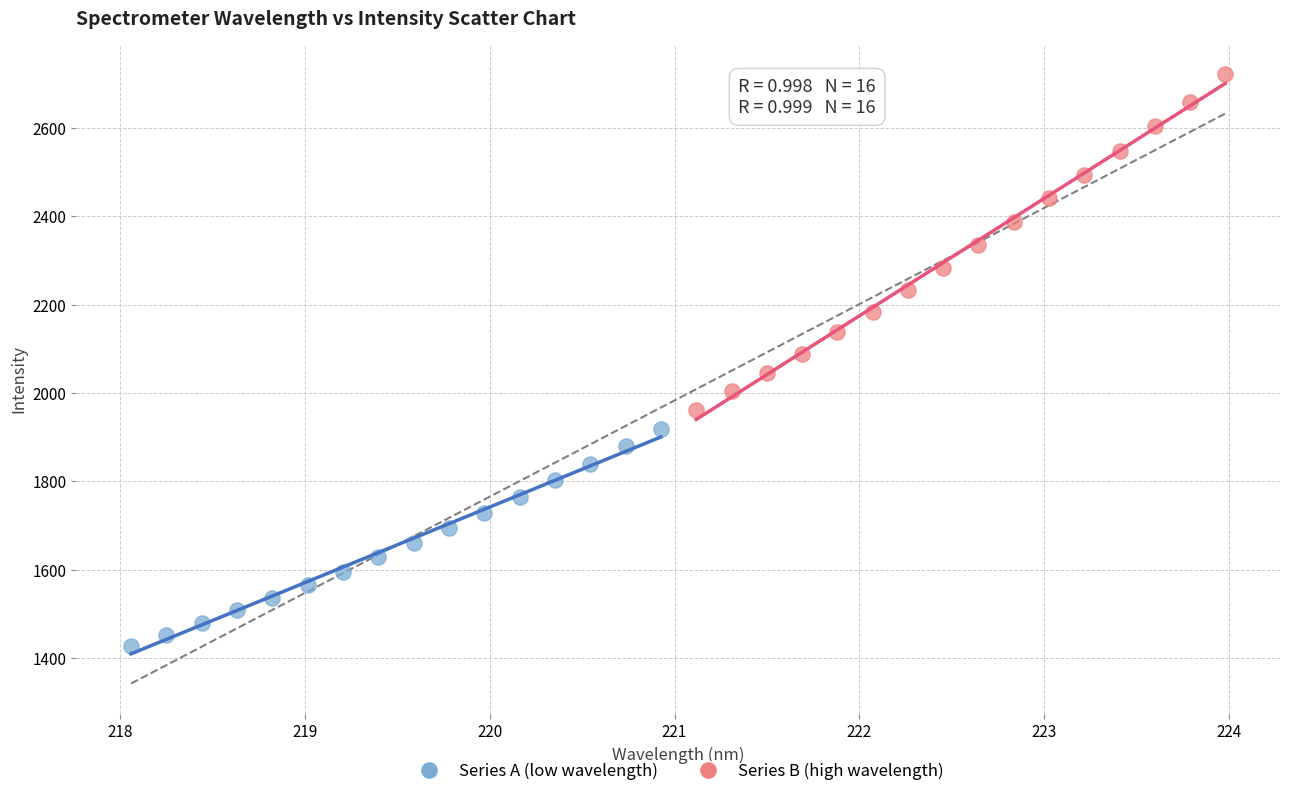

Which series contains the highest Y value?

Series B (high wavelength)